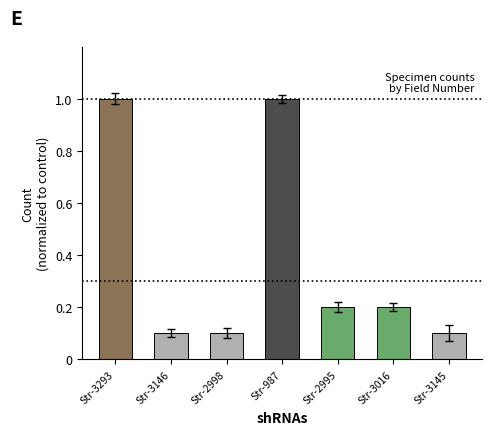

Is it true that the value at Str-2995 is 0.2?

True